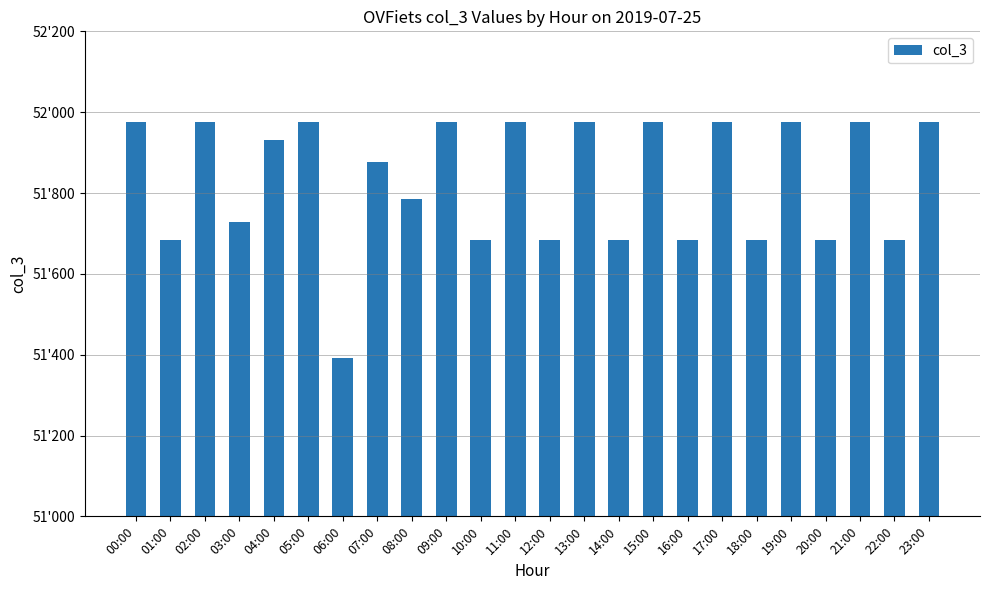

Are the bars grouped side by side (vs. stacked)?

No